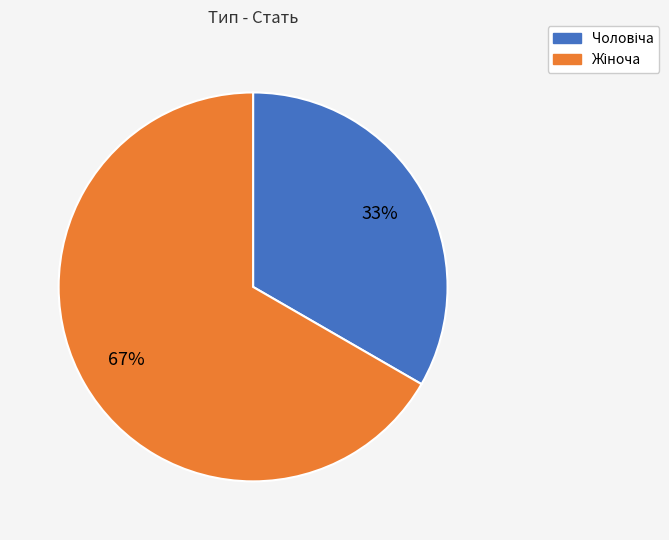

To the nearest percent, what is the average slice percentage?

50%